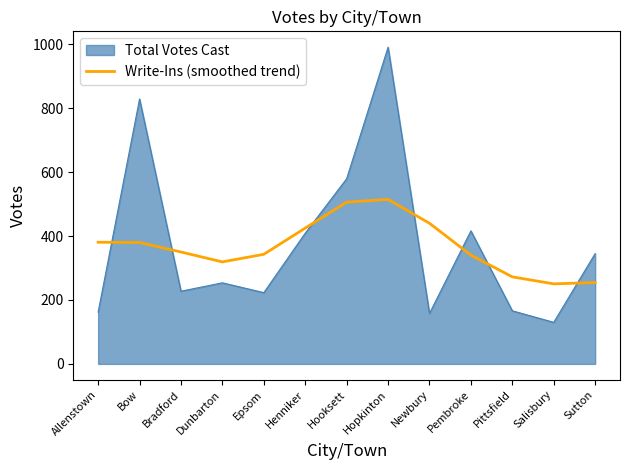

List the series in order of their peak value, lowest first.

Write-Ins (smoothed trend), Total Votes Cast